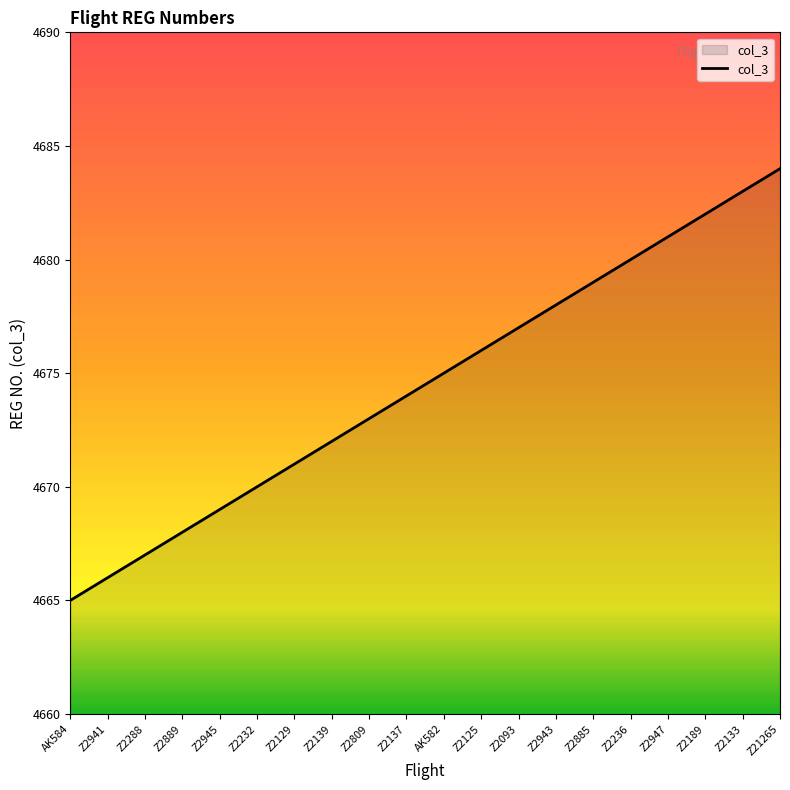

True or false: the data has more than 2 interior local peaks.

False